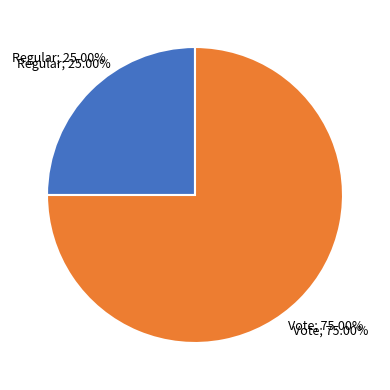

Which category has the biggest portion of the pie?

Vote